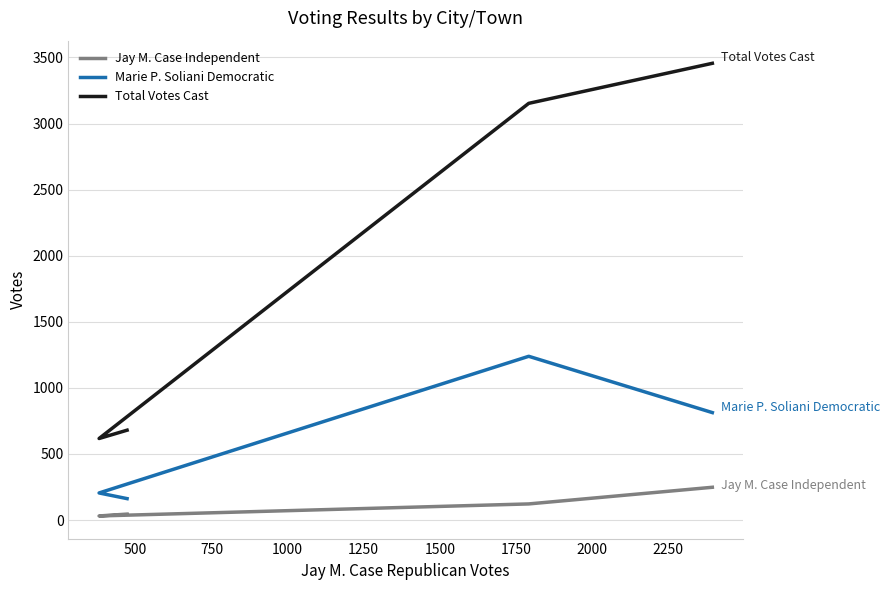

True or false: Total Votes Cast has a value of 5925 at 1000.

False